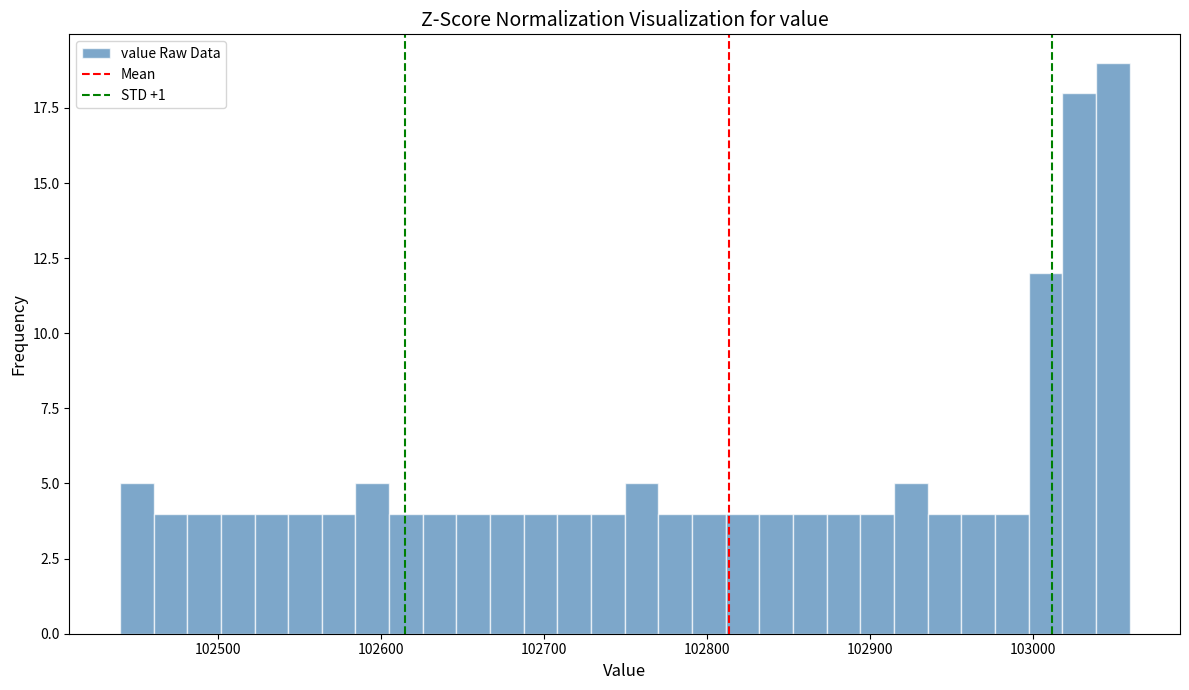

Around what value on the x-axis is the tallest bar? Give the approximate position of its centre, as read against the axis.

103050